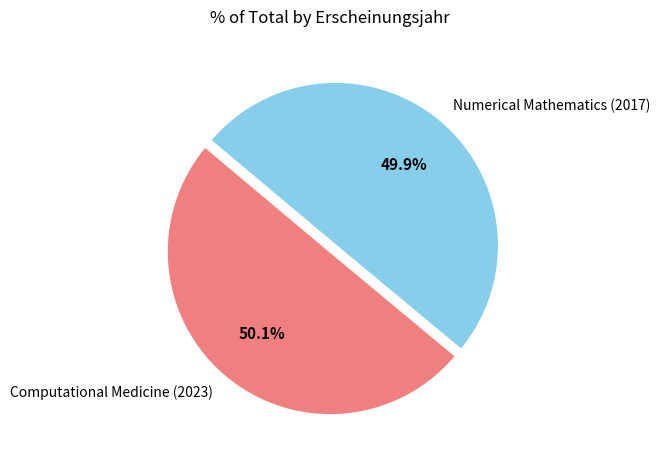

To the nearest percent, what is the average slice percentage?

50%